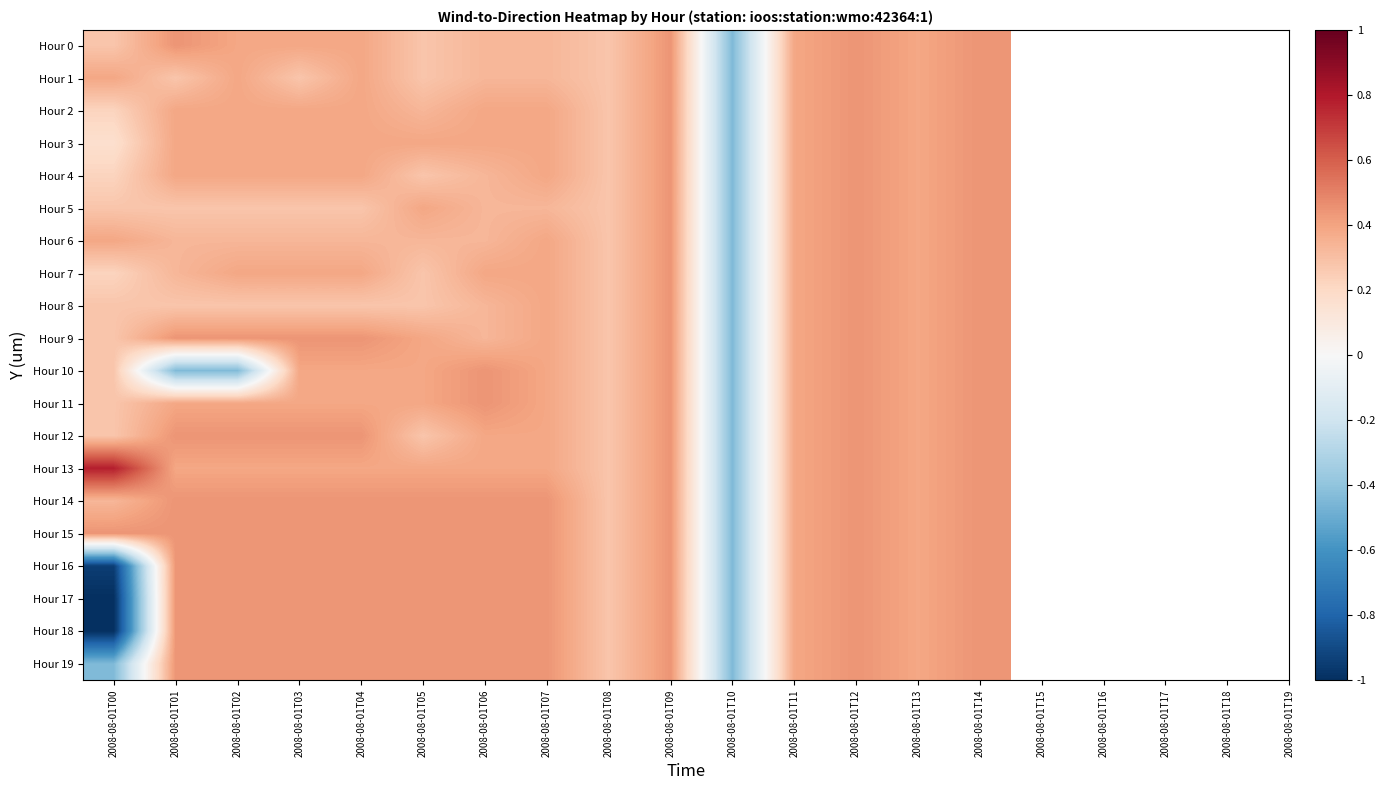

How many series are shown in this chart?

20